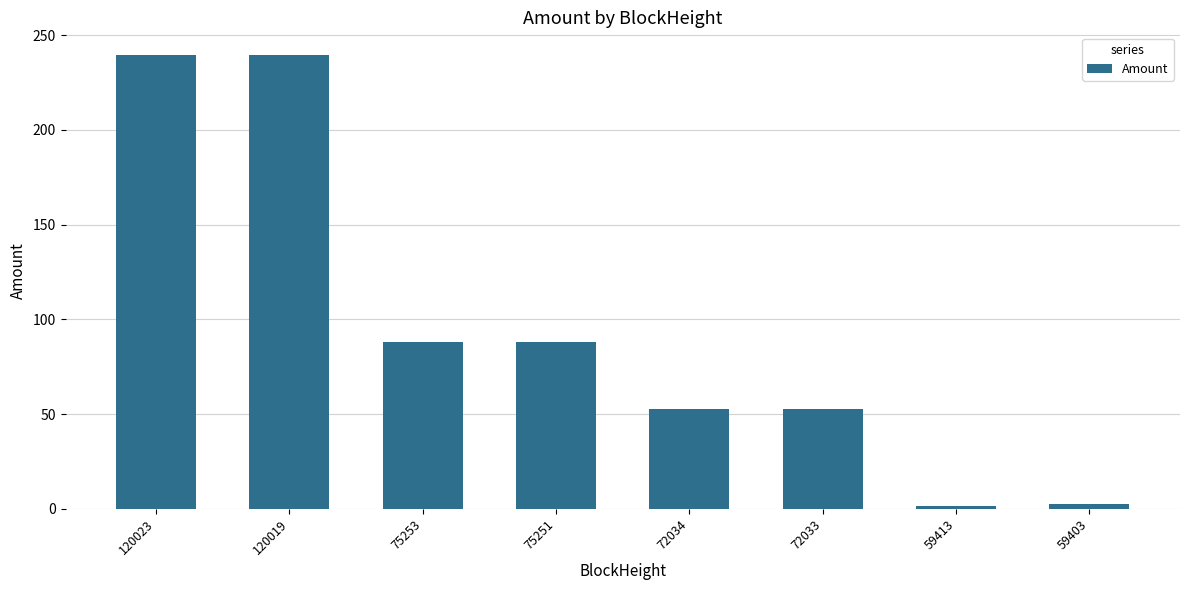

Reading right to left, what are all the values shown in this chart?

59403=2.5	59413=1.5	72033=52.5	72034=52.5	75251=87.8	75253=87.8	120019=239.5	120023=239.5